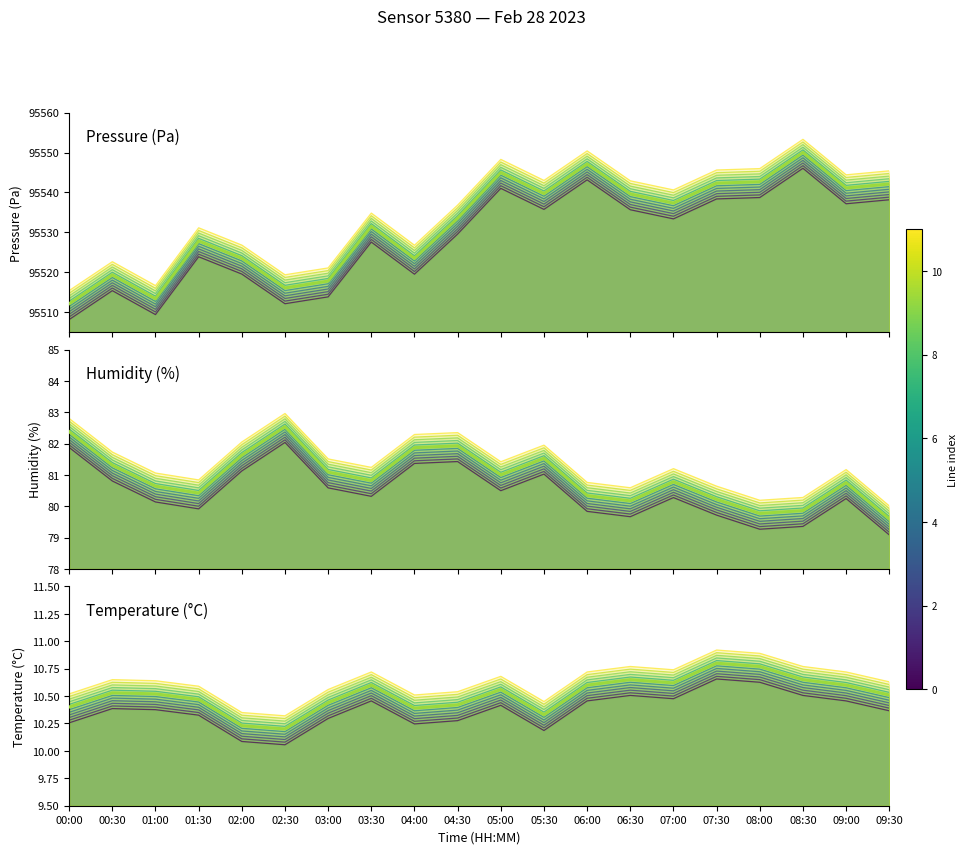

Reading left to right, transcribe all the data shown in this chart.

pressure line 1: 95508.1	95515.4	95509.4	95523.9	95519.5	95512.1	95513.8	95527.6	95519.5	95529.6	95541.0	95535.8	95543.2	95535.7	95533.4	95538.4	95538.7	95546.1	95537.2	95538.2
Pressure (Pa): 95512.1	95519.3	95513.3	95527.8	95523.5	95516.1	95517.8	95531.5	95523.5	95533.5	95545.0	95539.7	95547.1	95539.6	95537.3	95542.3	95542.7	95550.0	95541.1	95542.1
humidity line 1: 81.9	80.8	80.1	79.9	81.1	82.0	80.6	80.3	81.4	81.4	80.5	81.0	79.8	79.7	80.3	79.7	79.3	79.4	80.2	79.1
Humidity (%): 82.4	81.3	80.6	80.4	81.6	82.5	81.1	80.8	81.9	81.9	81.0	81.5	80.3	80.2	80.8	80.2	79.8	79.9	80.8	79.6
temperature line 1: 10.3	10.4	10.4	10.3	10.1	10.1	10.3	10.5	10.2	10.3	10.4	10.2	10.5	10.5	10.5	10.7	10.6	10.5	10.5	10.4
Temperature (°C): 10.4	10.5	10.5	10.5	10.2	10.2	10.4	10.6	10.4	10.4	10.6	10.3	10.6	10.7	10.6	10.8	10.8	10.7	10.6	10.5